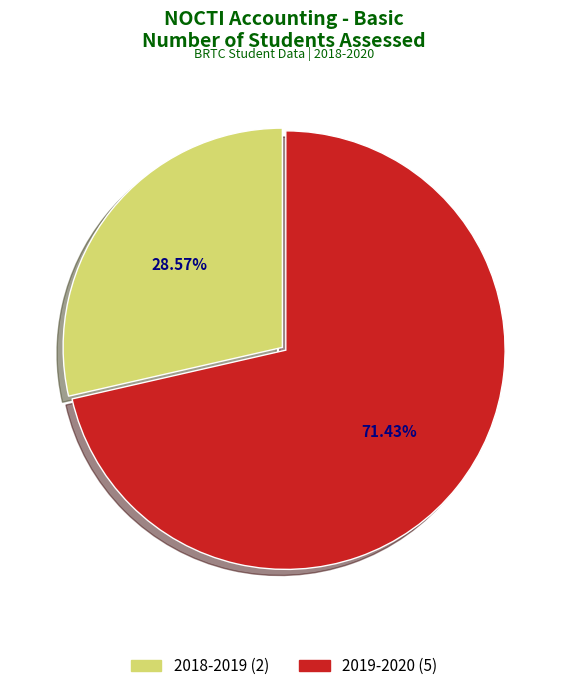

Count the number of slices in the pie.

2